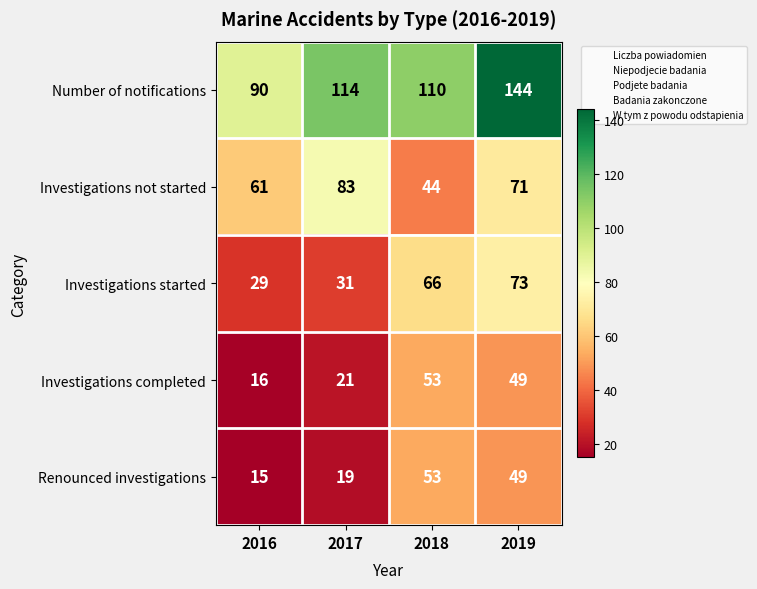

Which series has the largest range (max minus min)?

Number of notifications